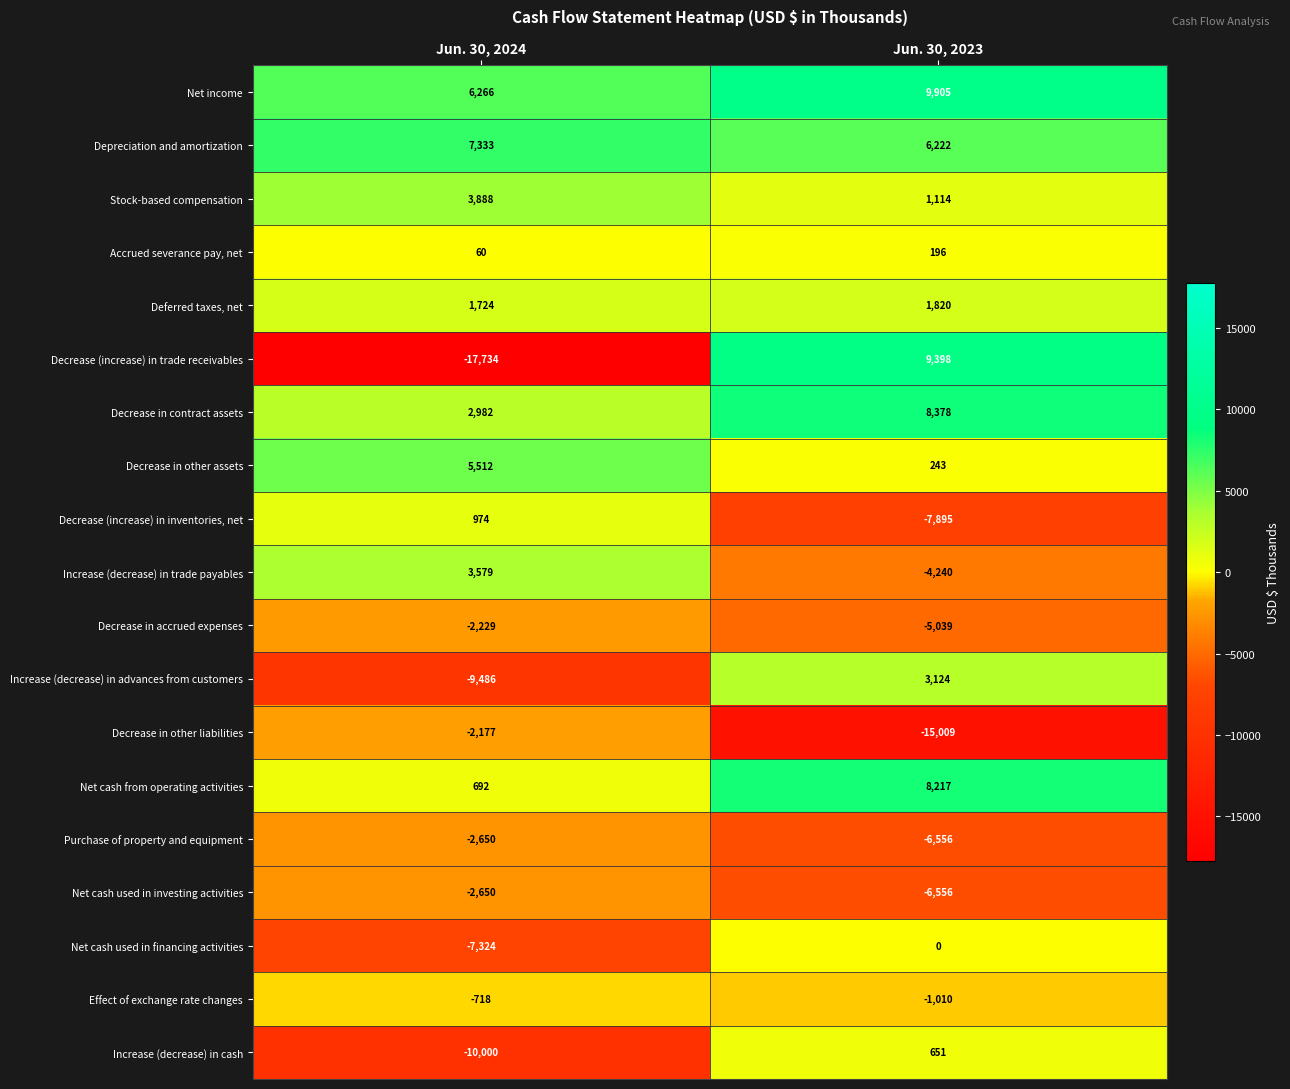

Which series has the largest total across all categories?

Net income